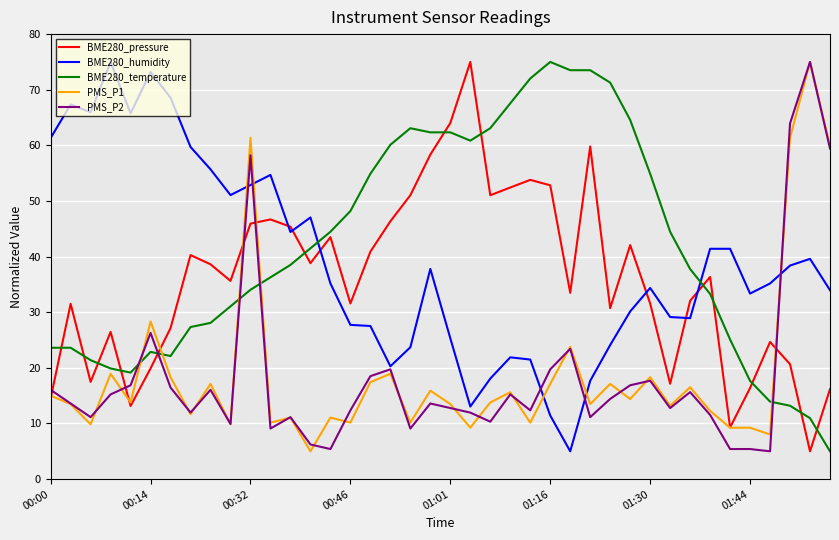

What is the lowest value of the BME280_humidity series?

5.0